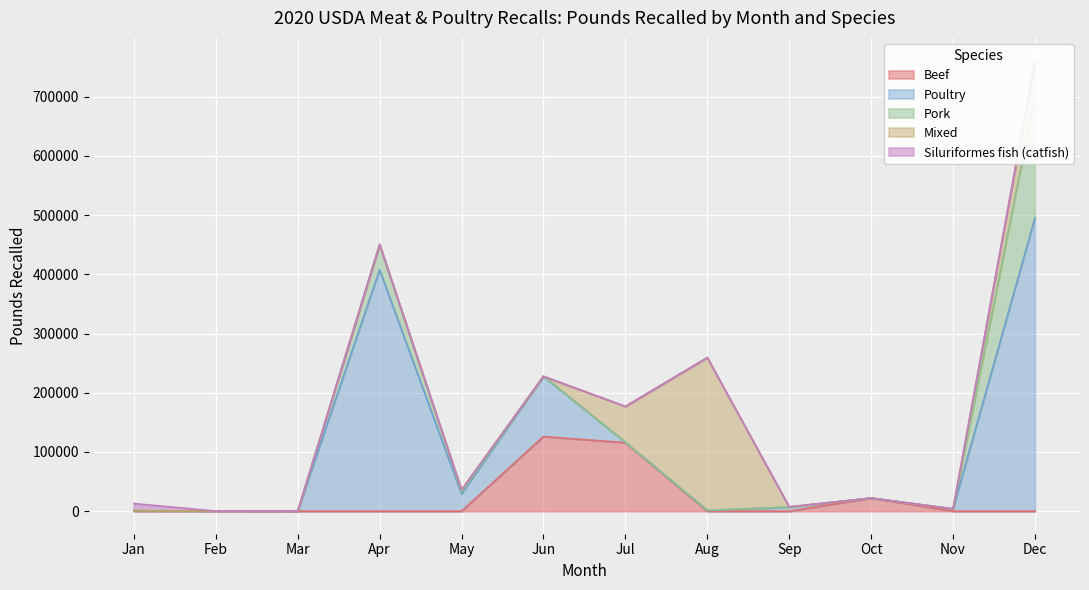

List the series in order of their peak value, lowest first.

Siluriformes fish (catfish), Beef, Pork, Mixed, Poultry